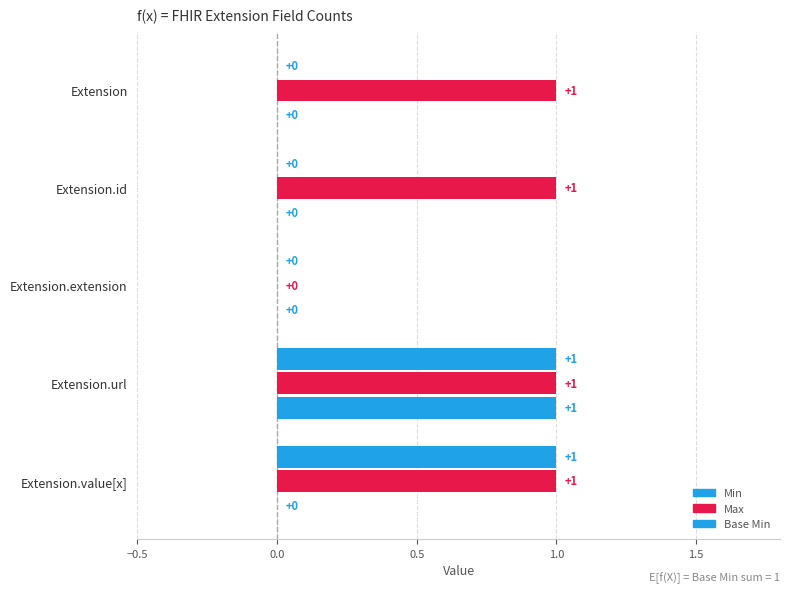

List the series in order of their peak value, lowest first.

Min, Max, Base Min